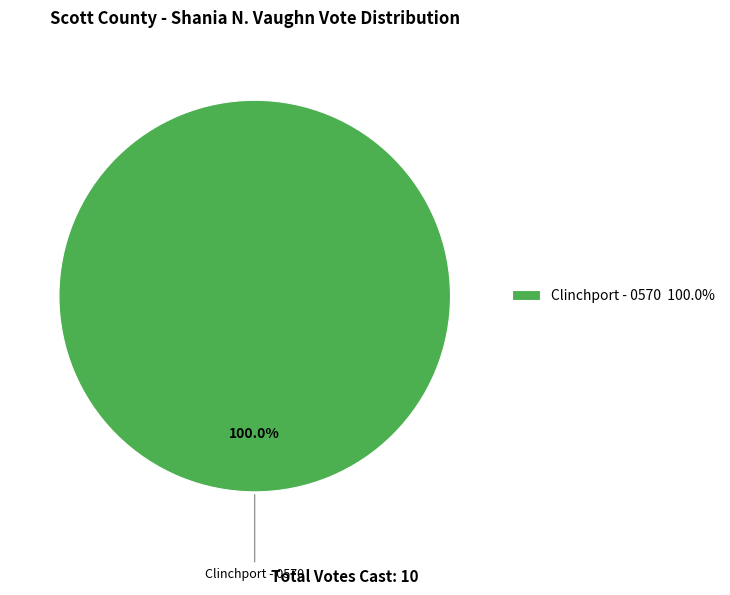

Rank the categories by value from lowest to highest.

Clinchport - 0570 100.0%